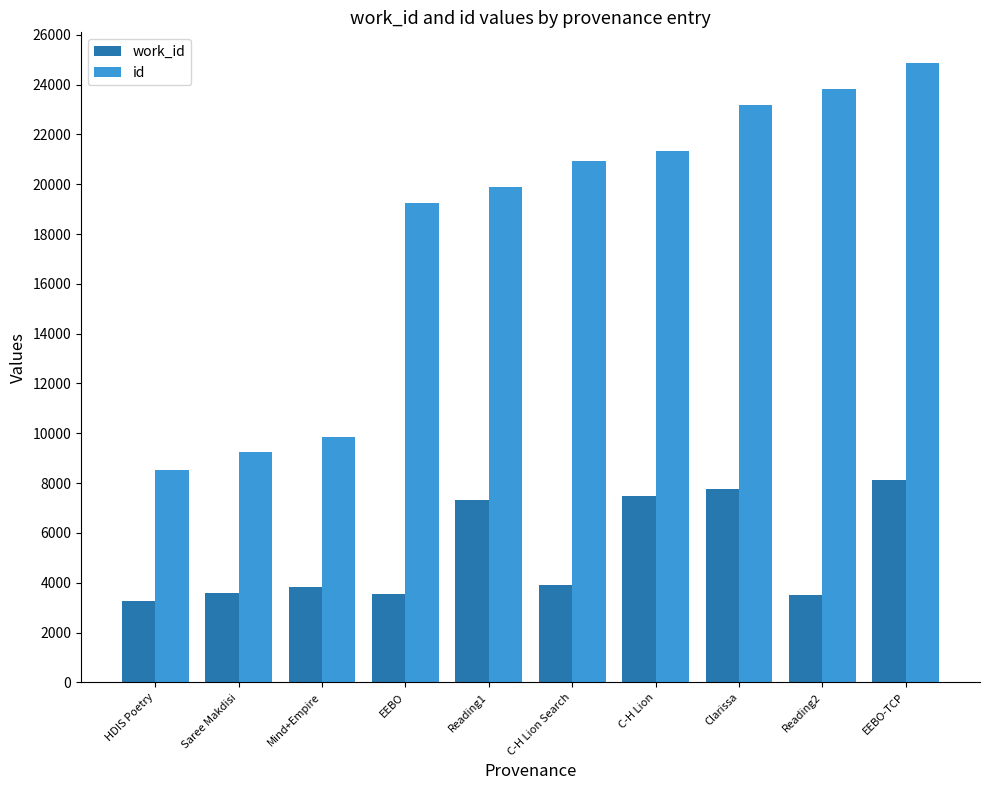

What is the sum of all work_id values?

52325